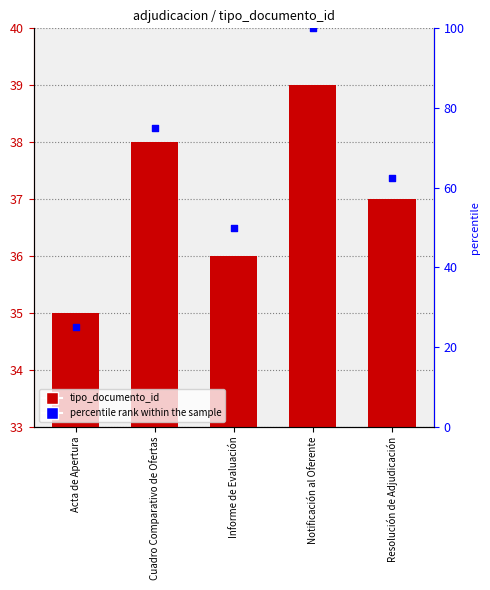

Which series reaches the maximum Y coordinate?

percentile rank within the sample